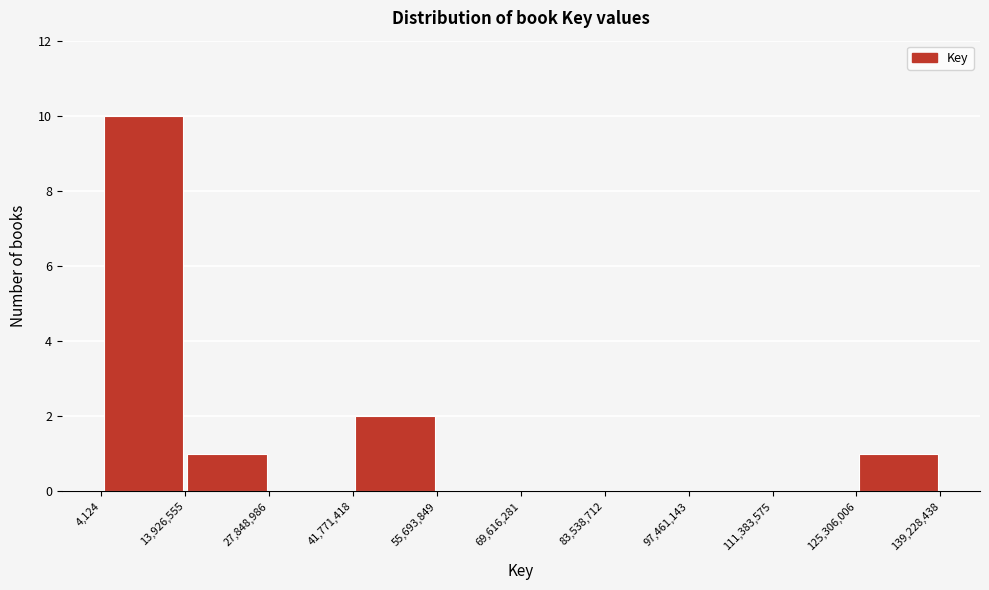

Which range on the x-axis has the tallest bar?

4,124 to 13,926,555